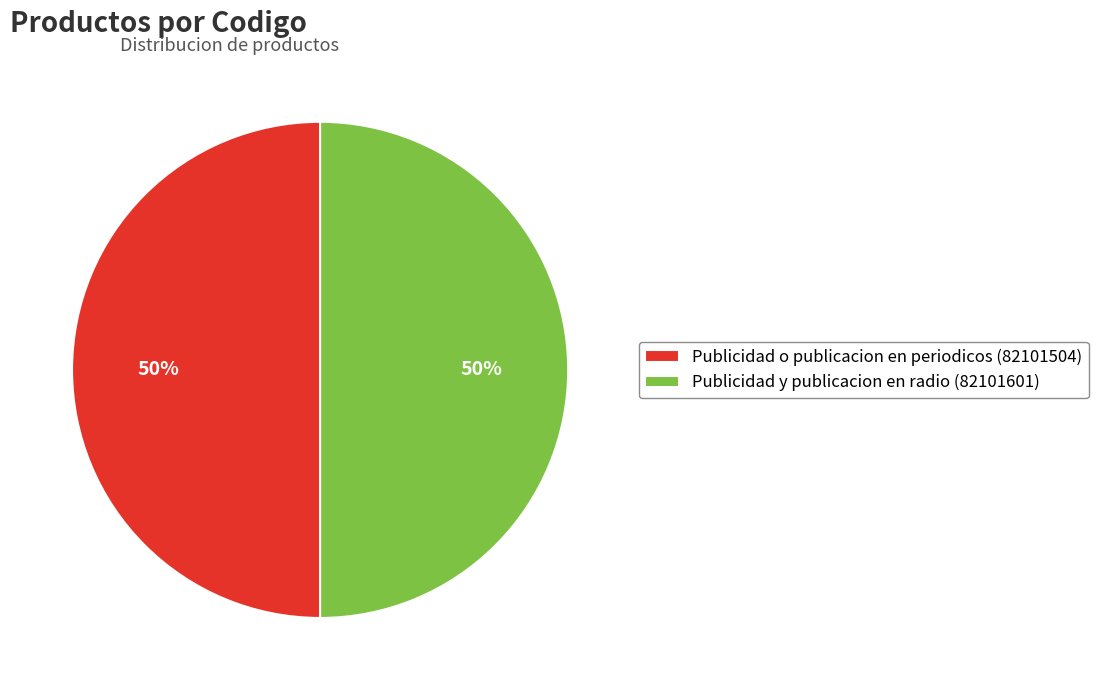

Count the number of slices in the pie.

2